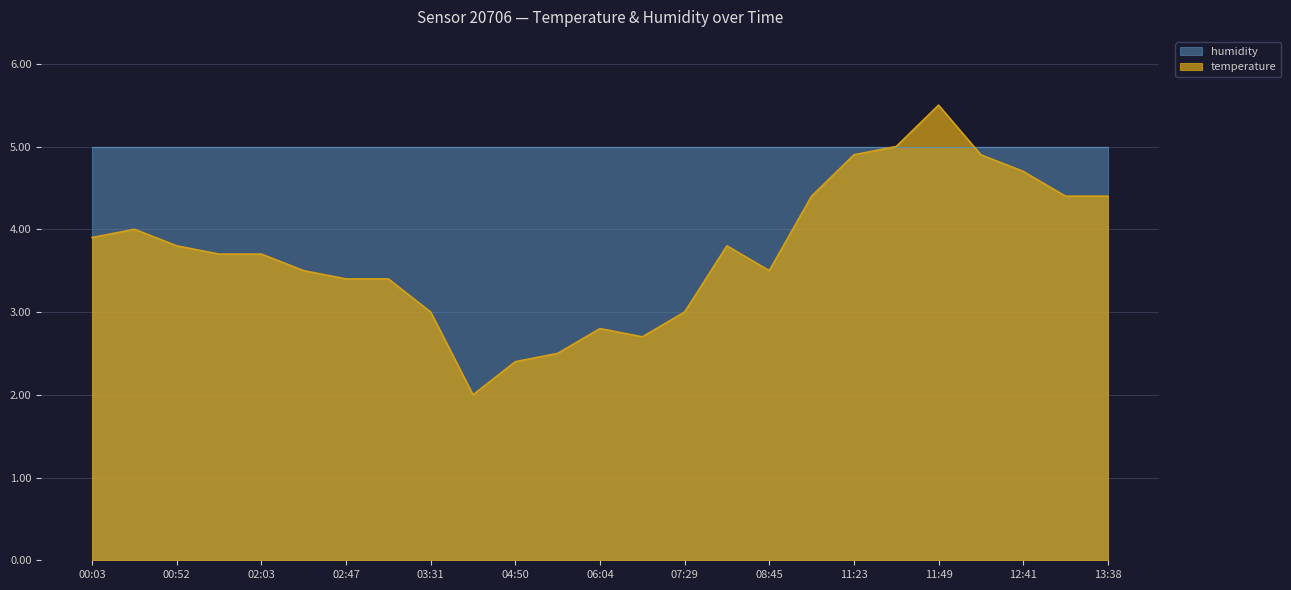

Which label corresponds to the largest value in the chart?

11:49